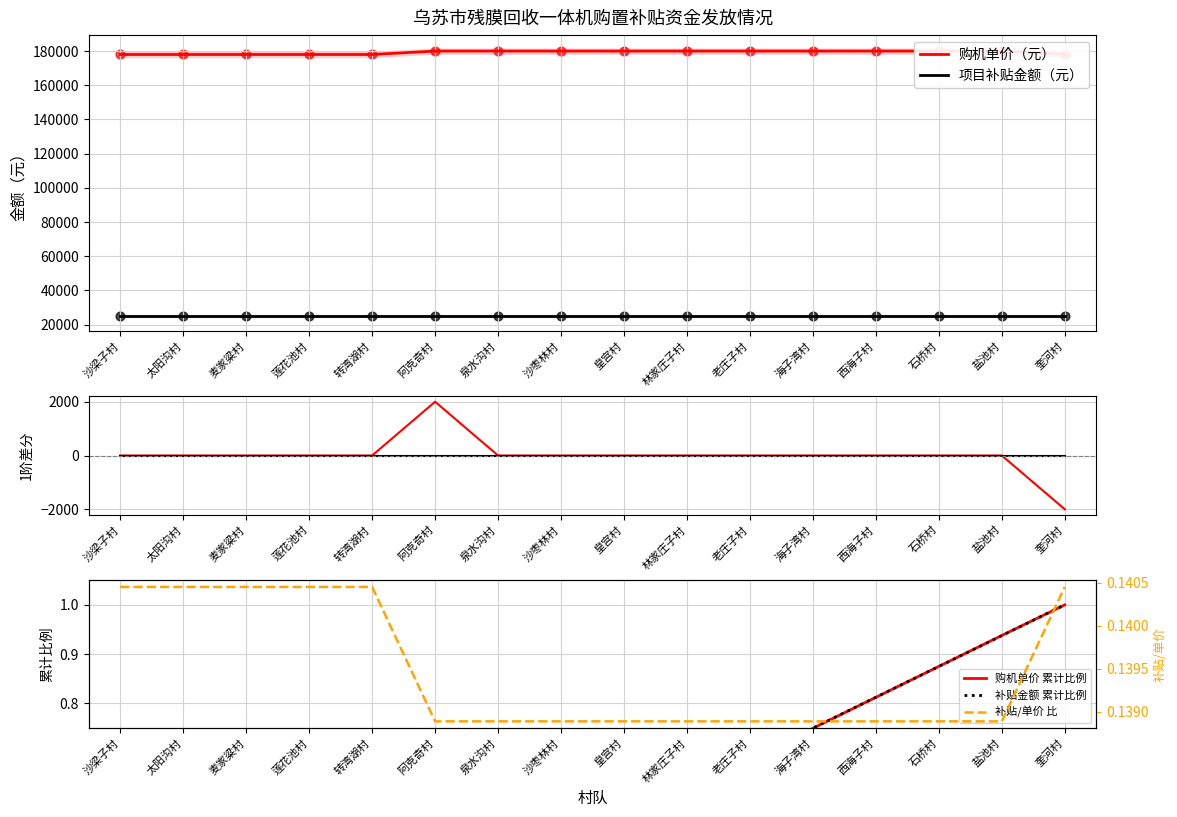

Is the value of 项目补贴金额（元） at 海子湾村 greater than the value of 补贴金额 累计比例 at 麦家粱村?

No